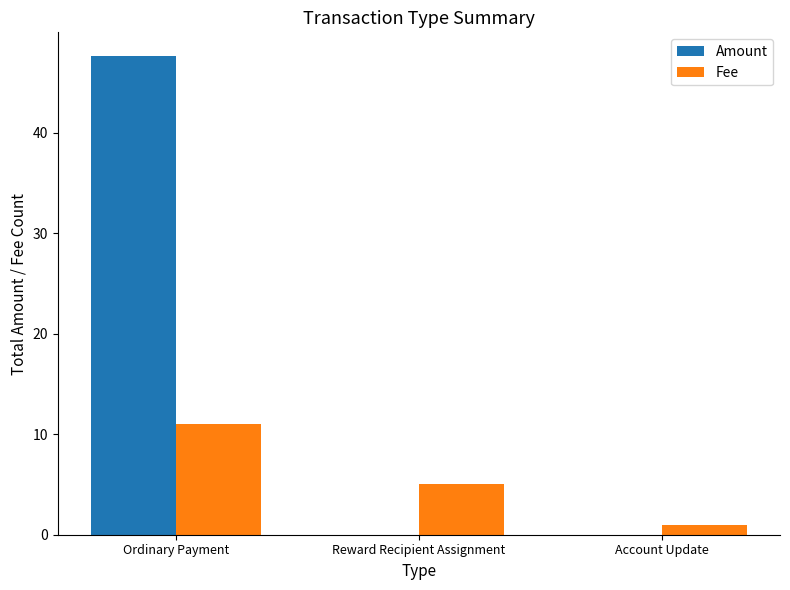

Which series has the widest spread of values?

Amount